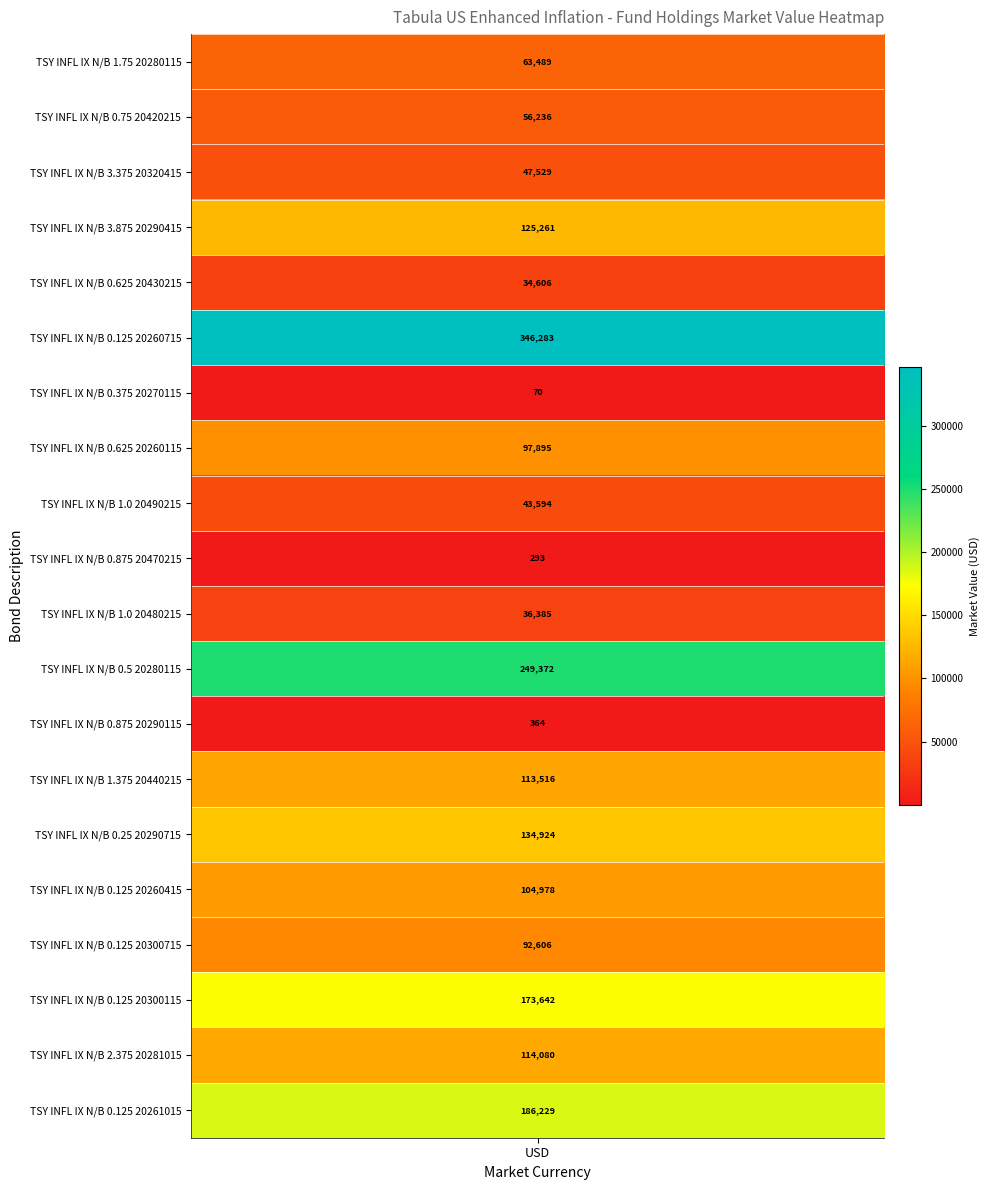

What is the greatest value displayed?

346283.3